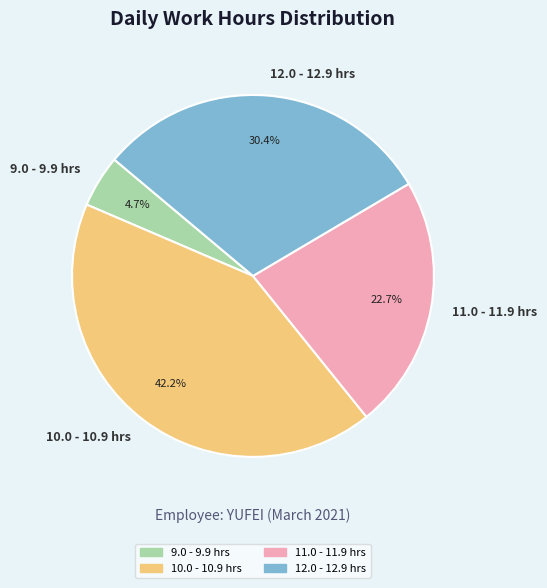

Do 9.0 - 9.9 hrs and 10.0 - 10.9 hrs together represent more than half of the pie?

No